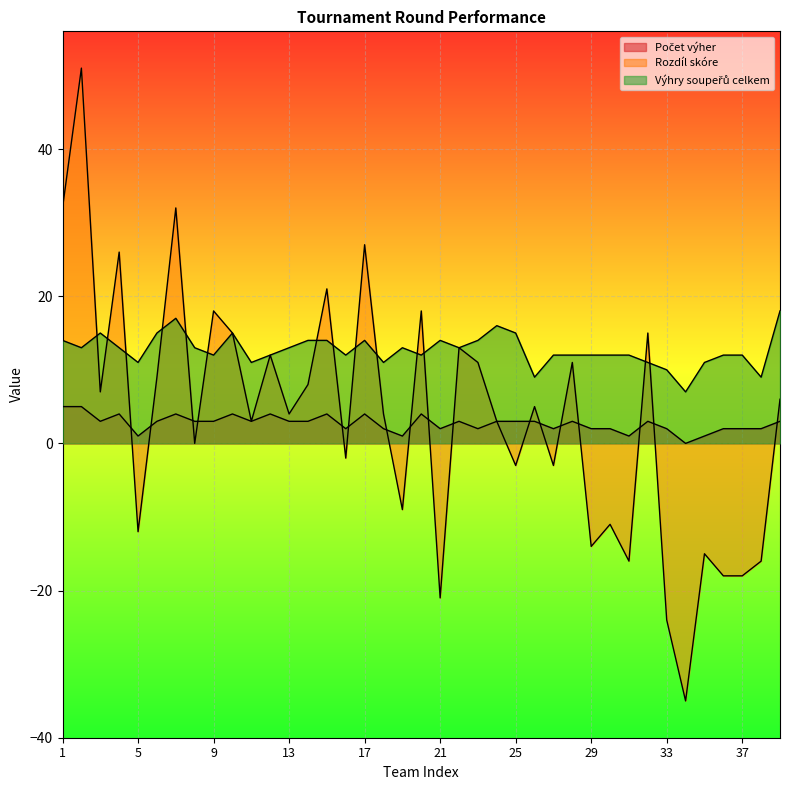

Which category has the highest value across all series?

2